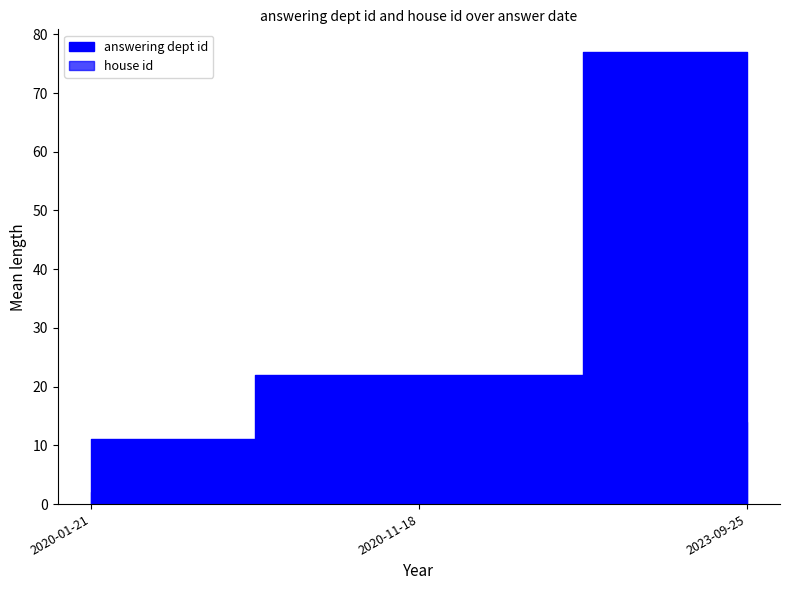

True or false: answering dept id and house id cross at least once.

False